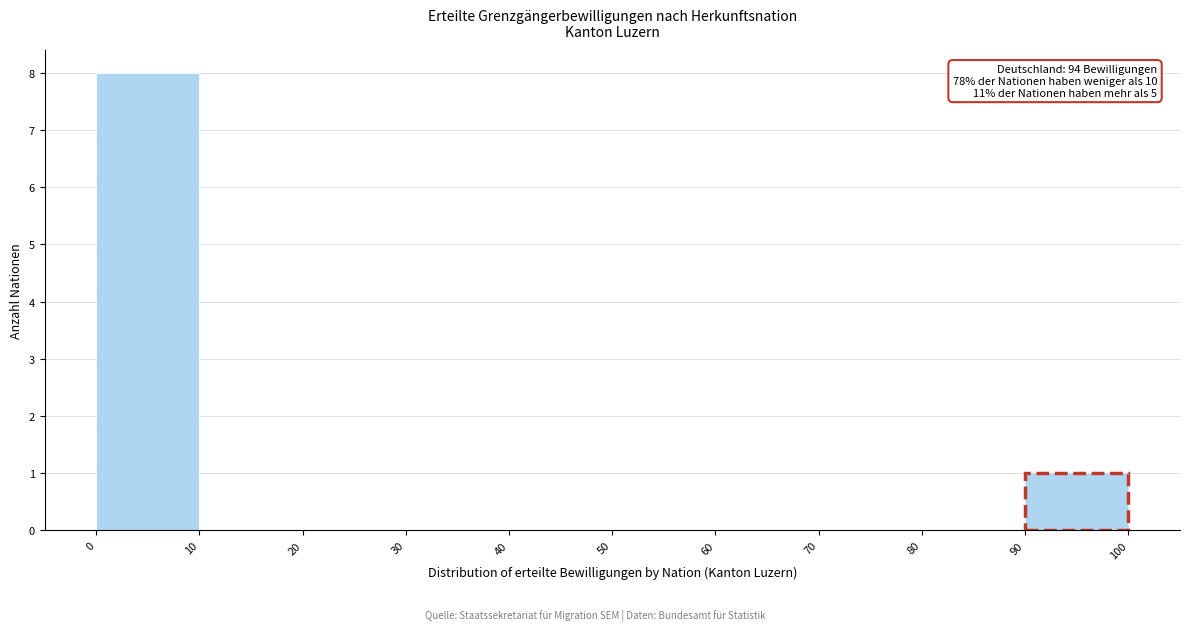

Over which range of the x-axis is the bar tallest?

0 to 10